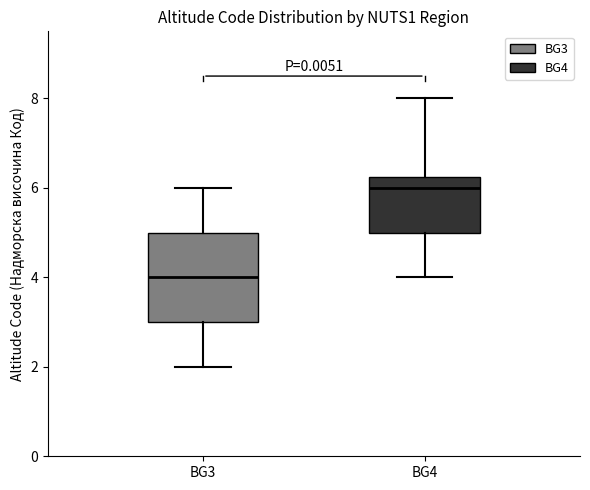

Which box has the lowest median line?

BG3